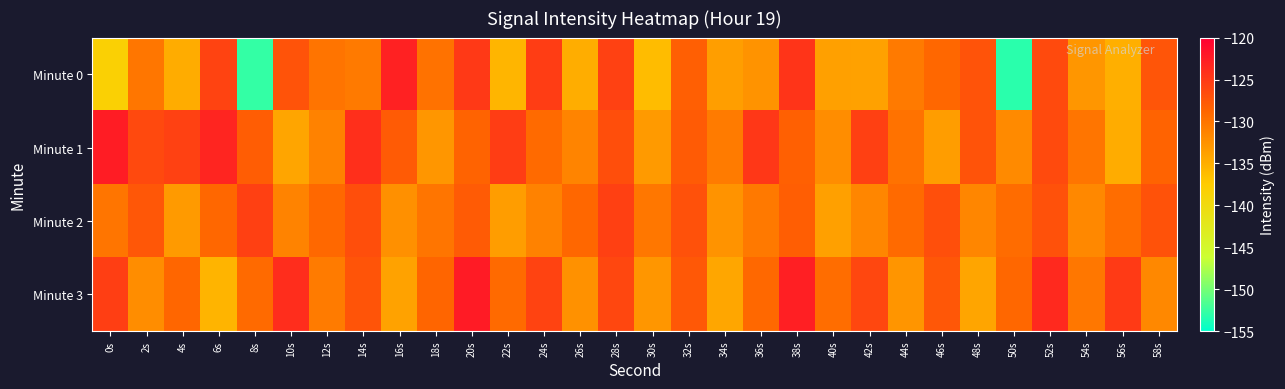

At which category does the chart reach its peak across all series?

20s